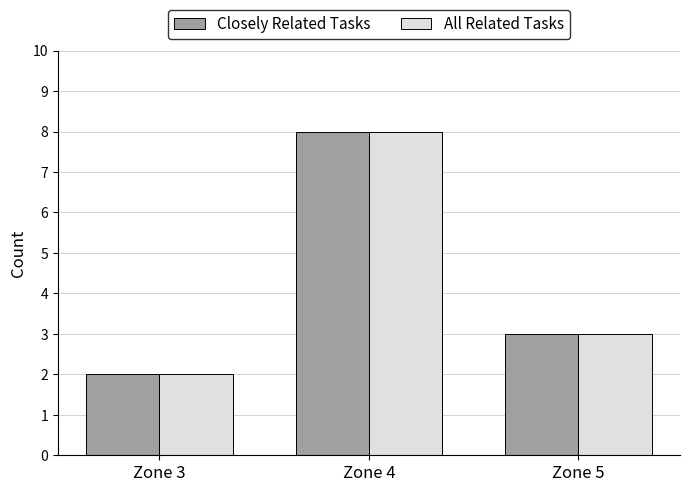

Are the bars grouped side by side (vs. stacked)?

Yes